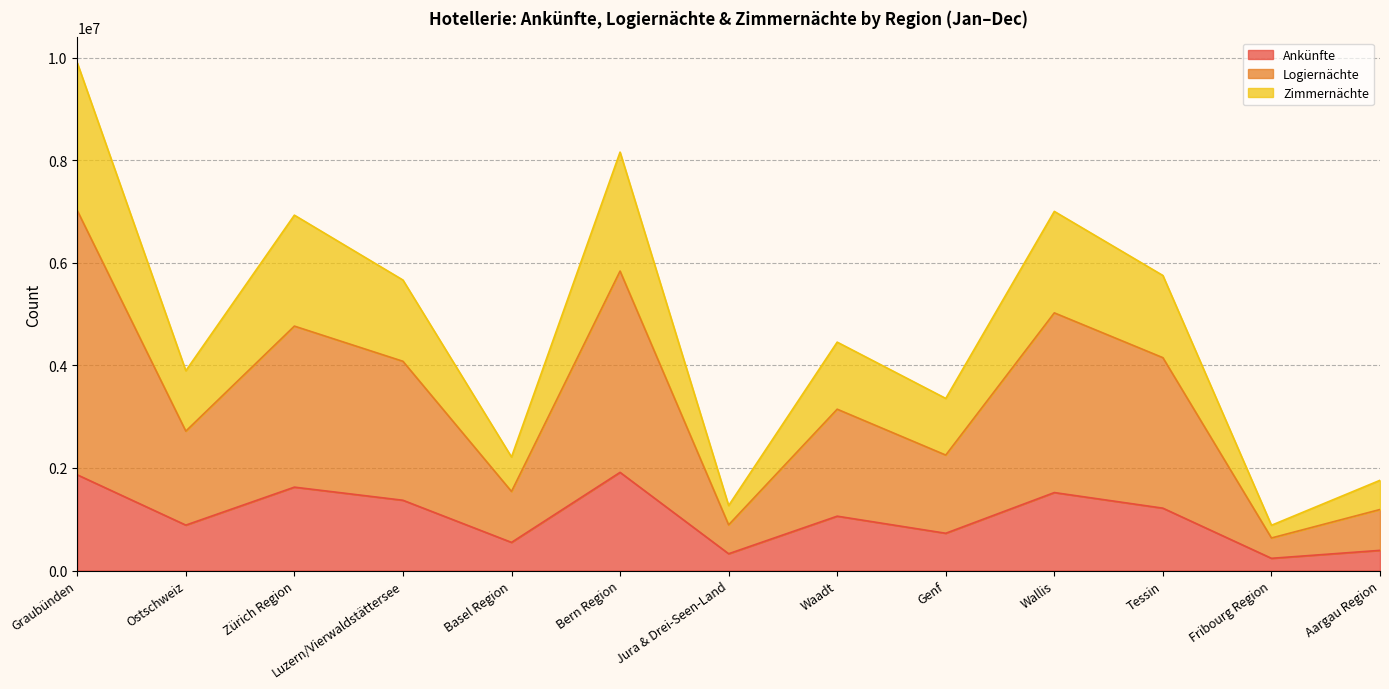

Where is the first local minimum for Ankünfte?

Ostschweiz